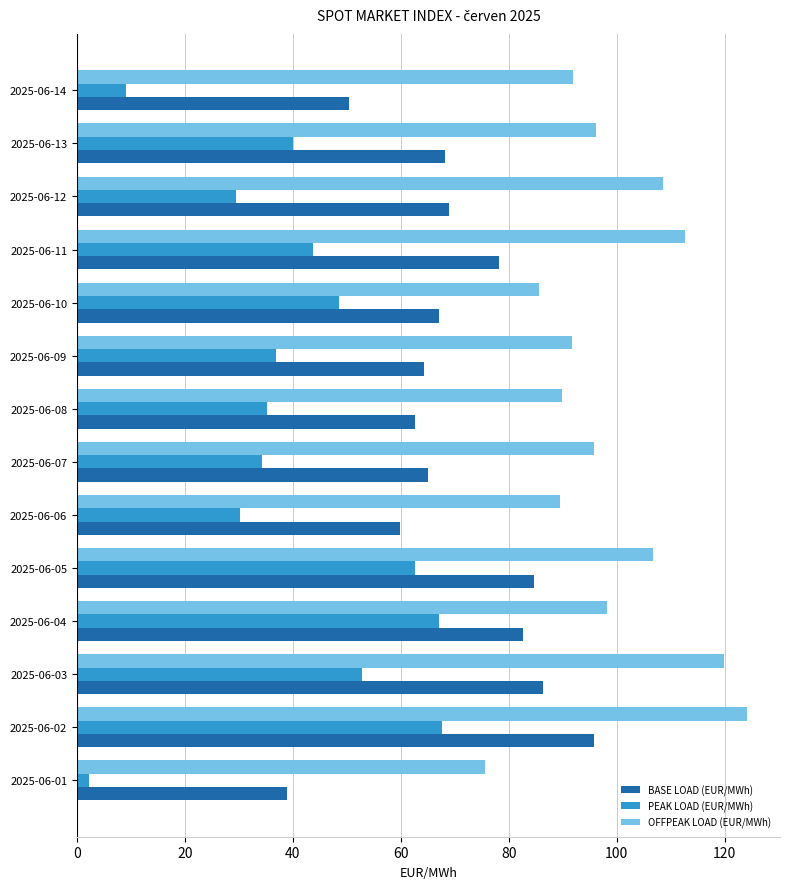

The PEAK LOAD (EUR/MWh) series shows 8.6 at 2025-06-12. True or false?

False